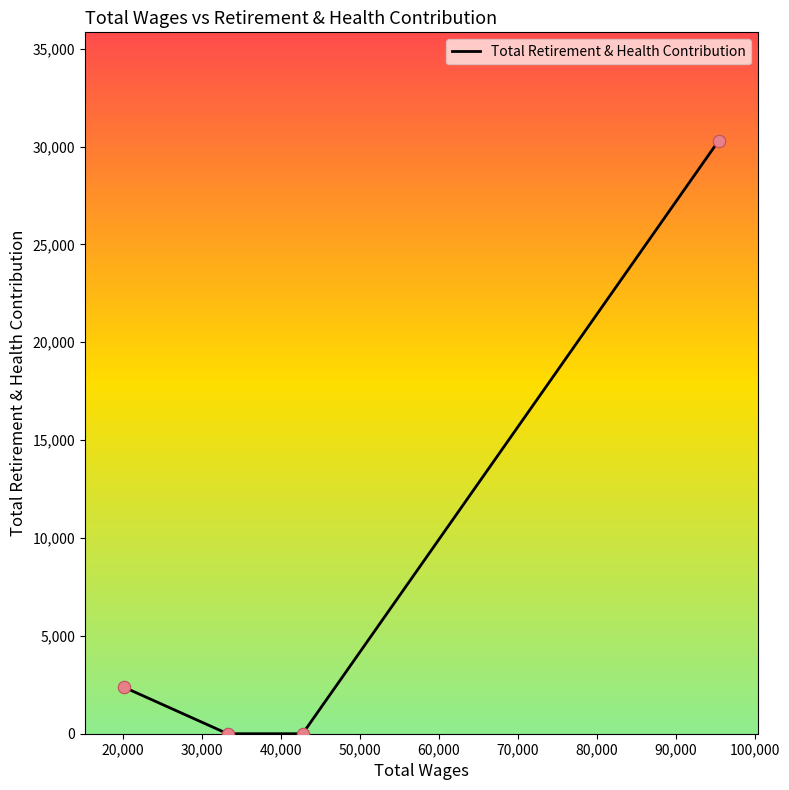

What is the maximum value shown in the chart?

30290